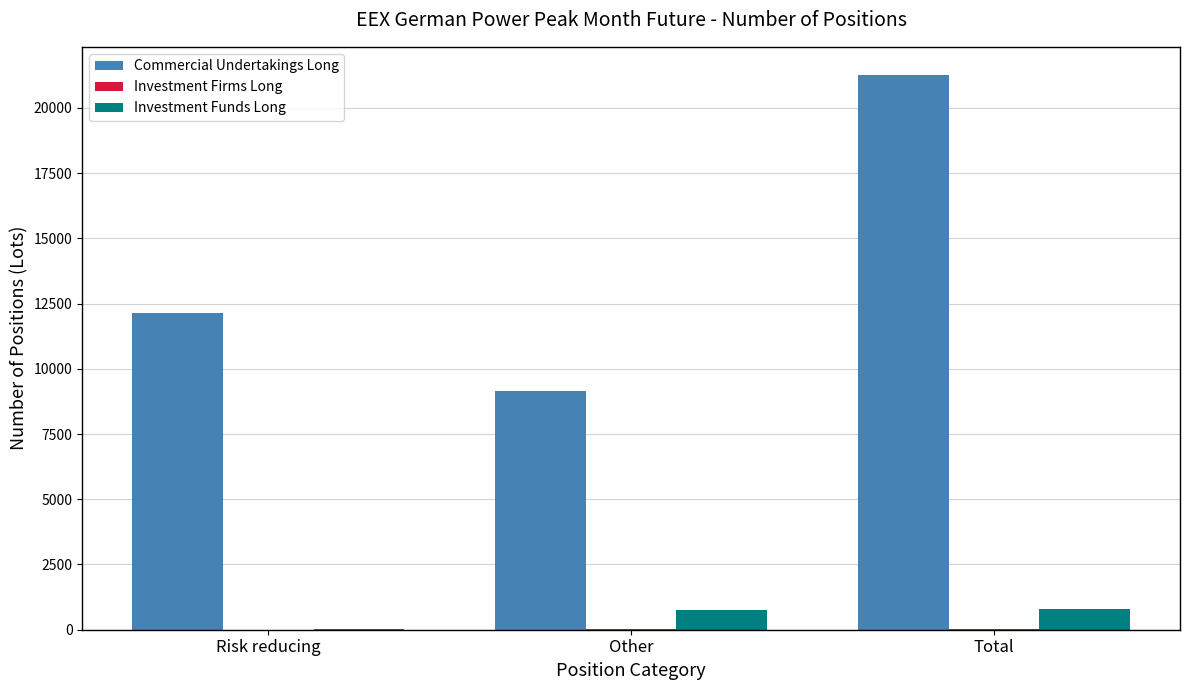

Where is Commercial Undertakings Long nearest to the value 15205?

Risk reducing